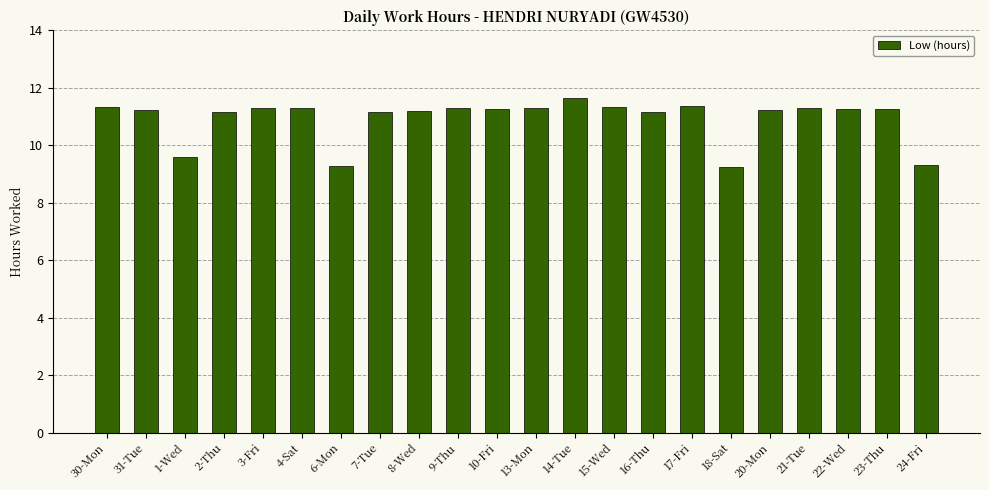

What is the ratio of the value at 22-Wed to the value at 10-Fri?

1.0